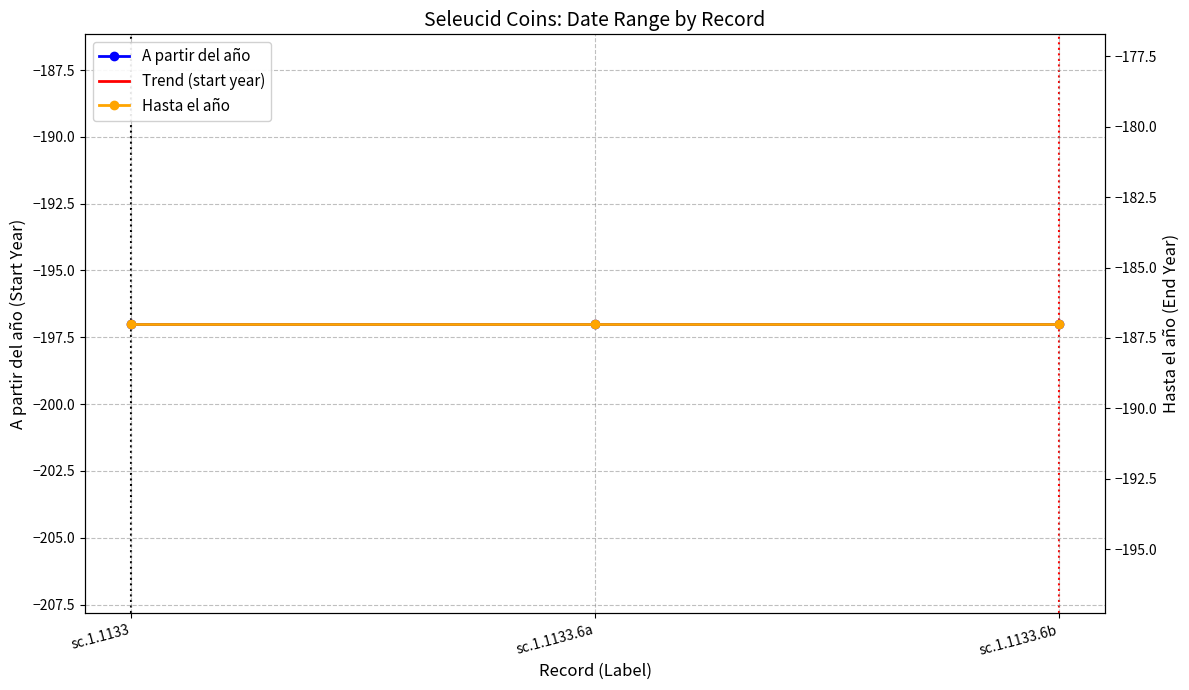

Reading right to left, list all the values displayed in this chart.

A partir del año: -197.0	-197.0	-197.0
Trend (start year): -197.0	-197.0	-197.0
Hasta el año: -187.0	-187.0	-187.0